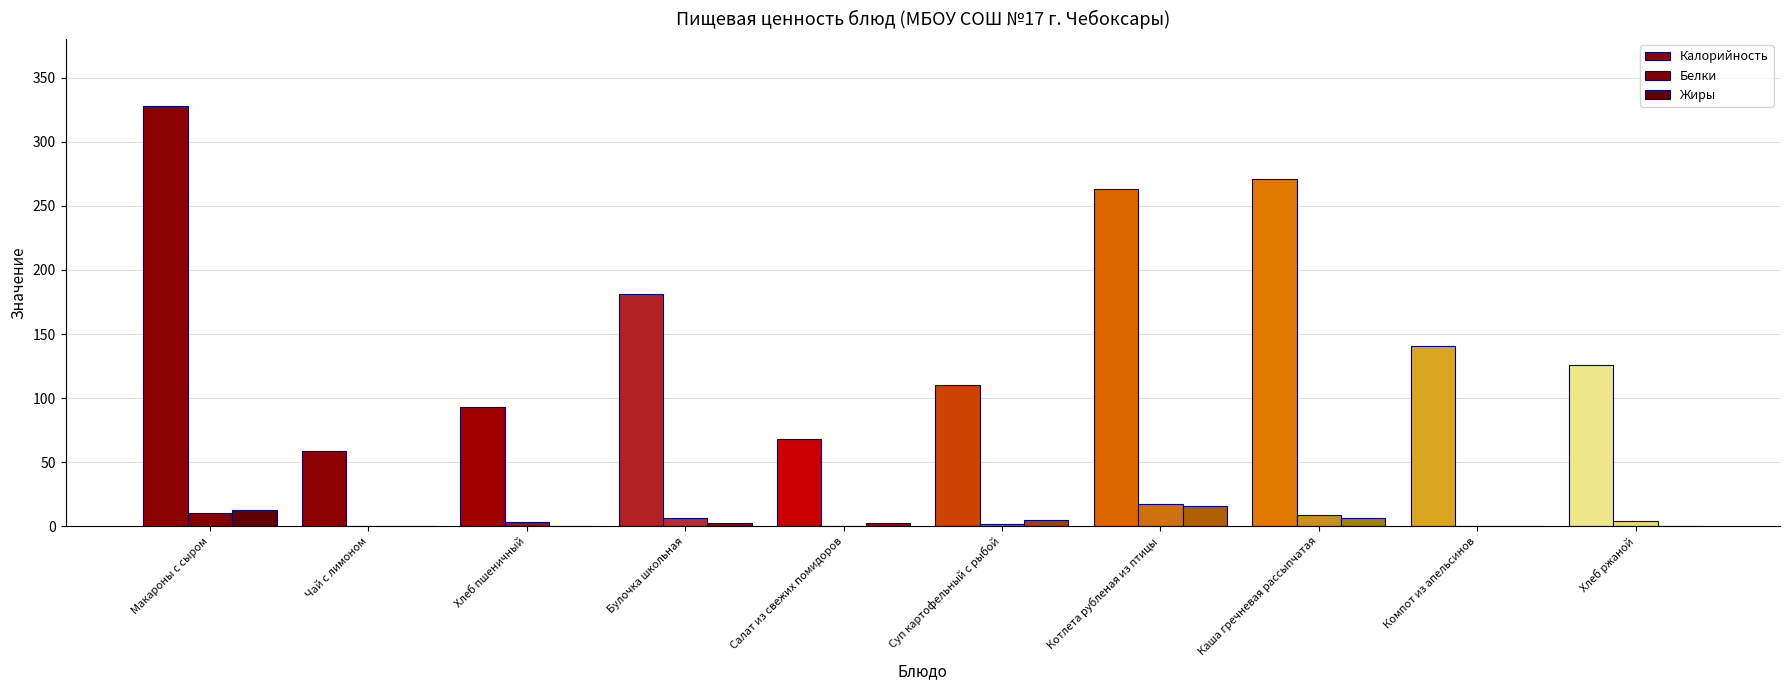

Count the number of categories in the chart.

10